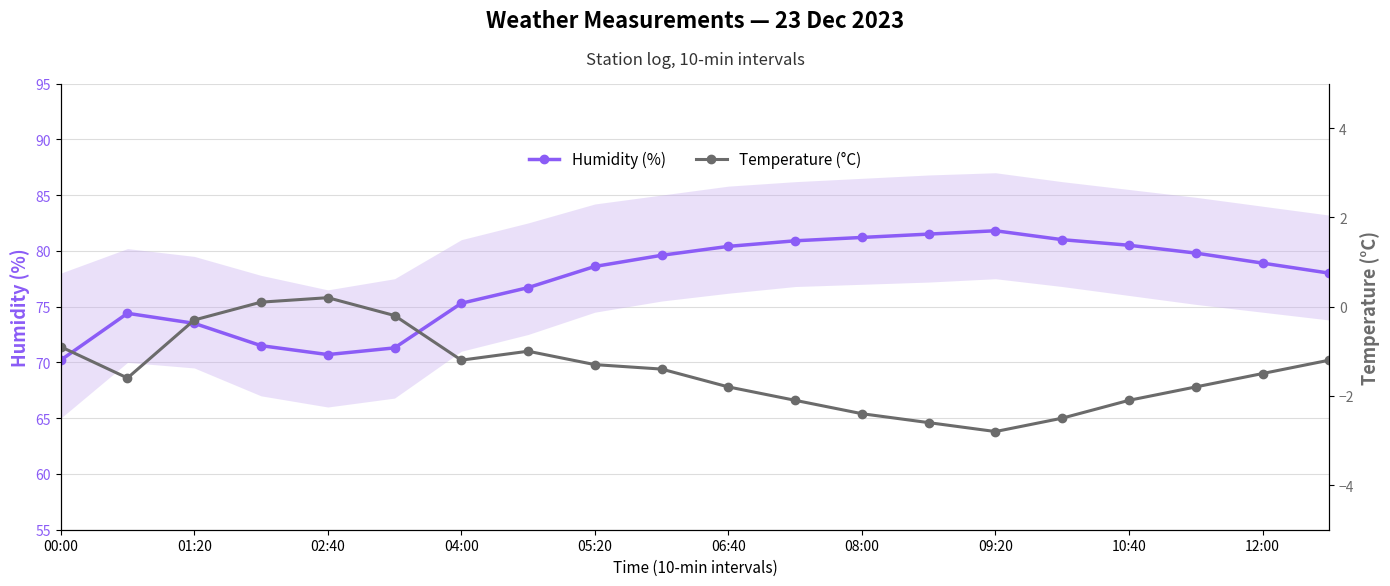

What is the highest value of the Humidity (%) series?

81.8